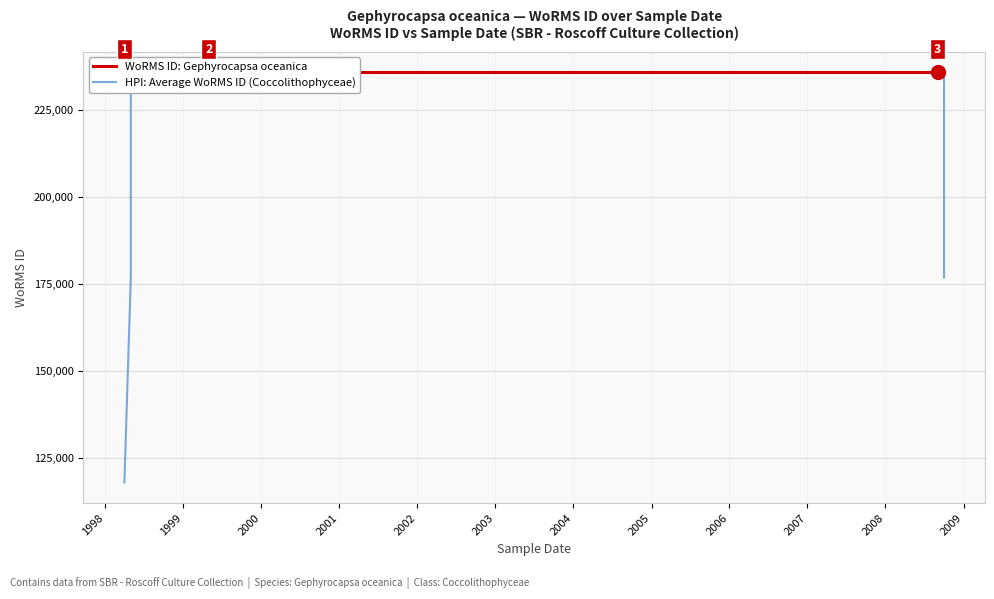

True or false: WoRMS ID: Gephyrocapsa oceanica and HPI: Average WoRMS ID (Coccolithophyceae) cross at least once.

False